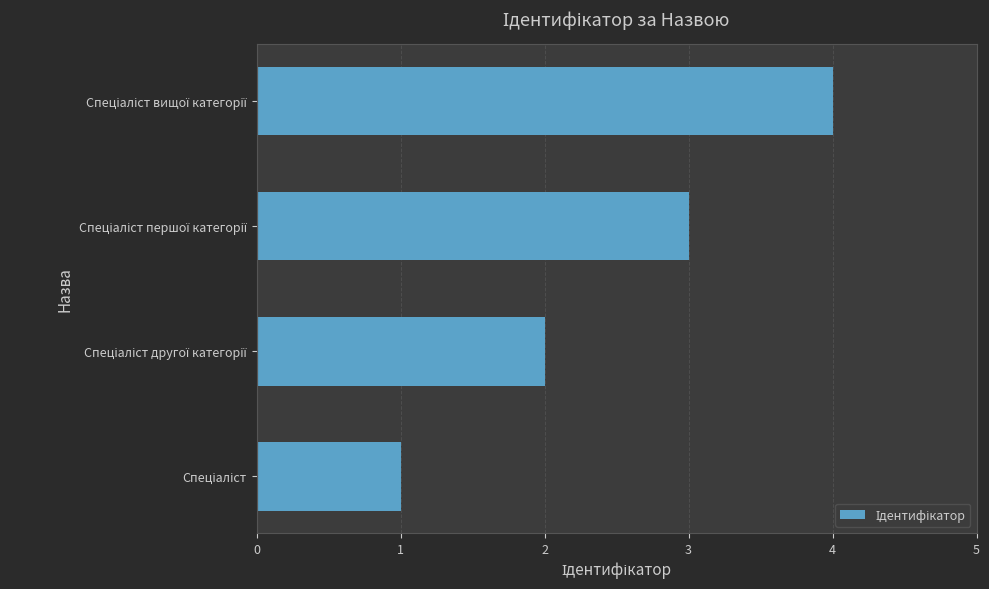

What is the difference between the maximum and minimum values?

3